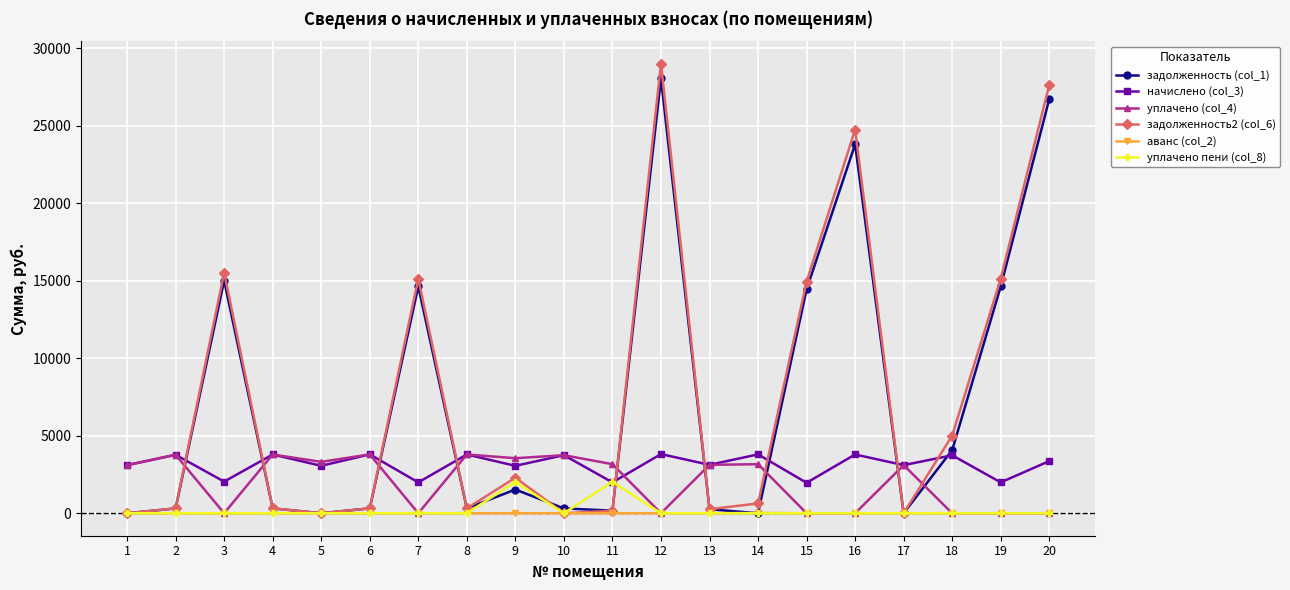

What is the difference between the highest and lowest values at 17?

3103.7